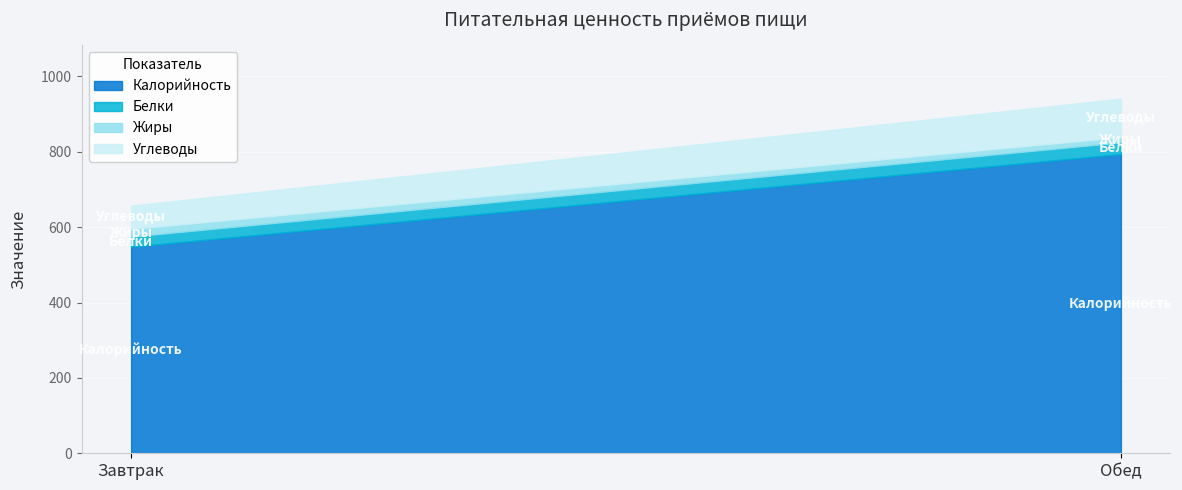

Is it true that Калорийность equals 548.1 at Завтрак?

True